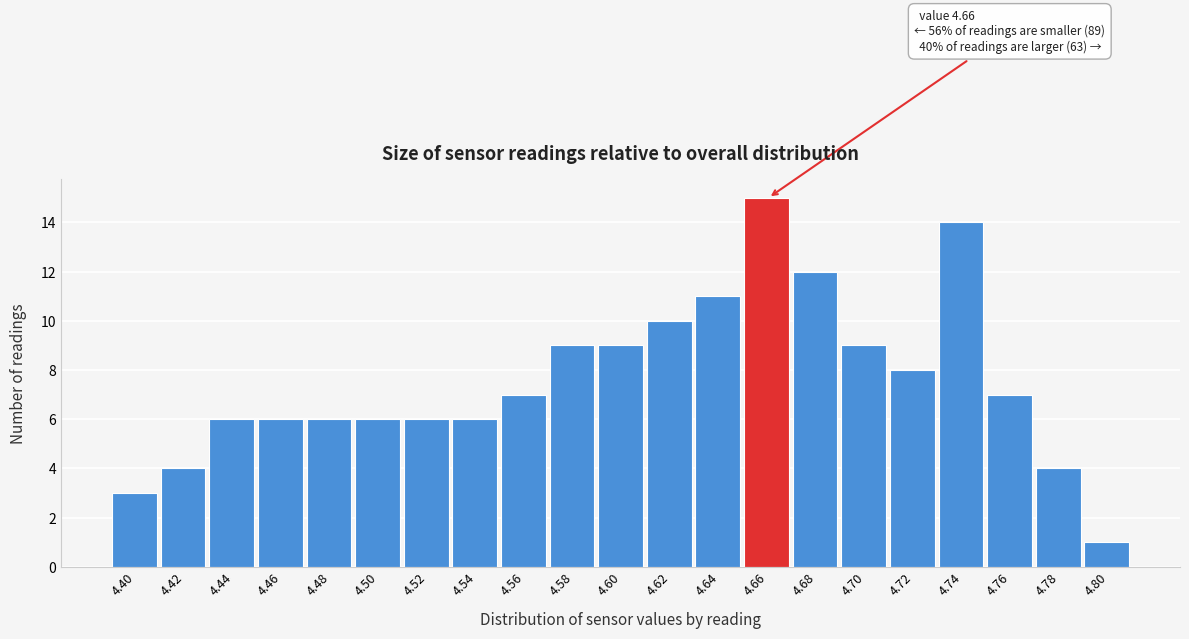

Reading right to left, list all the values displayed in this chart.

1	4	7	14	8	9	12	15	11	10	9	9	7	6	6	6	6	6	6	4	3